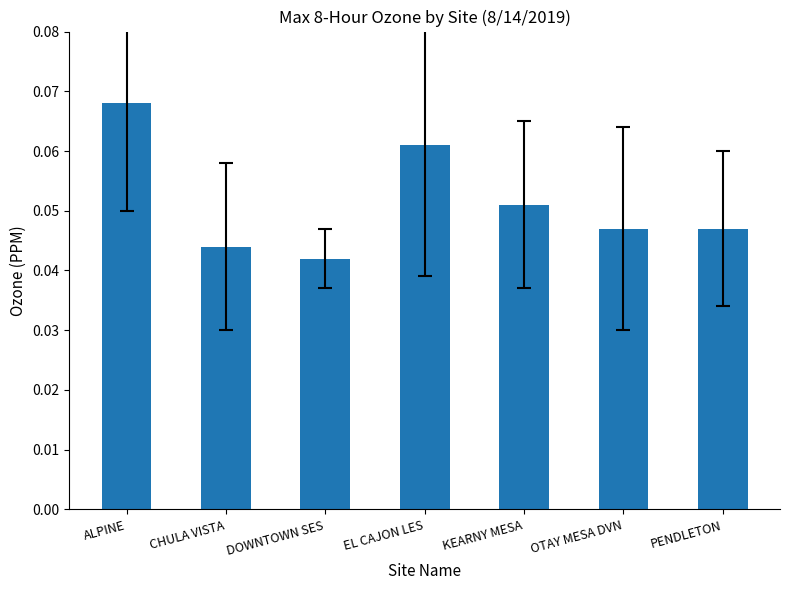

Between DOWNTOWN SES and KEARNY MESA, which is larger?

KEARNY MESA